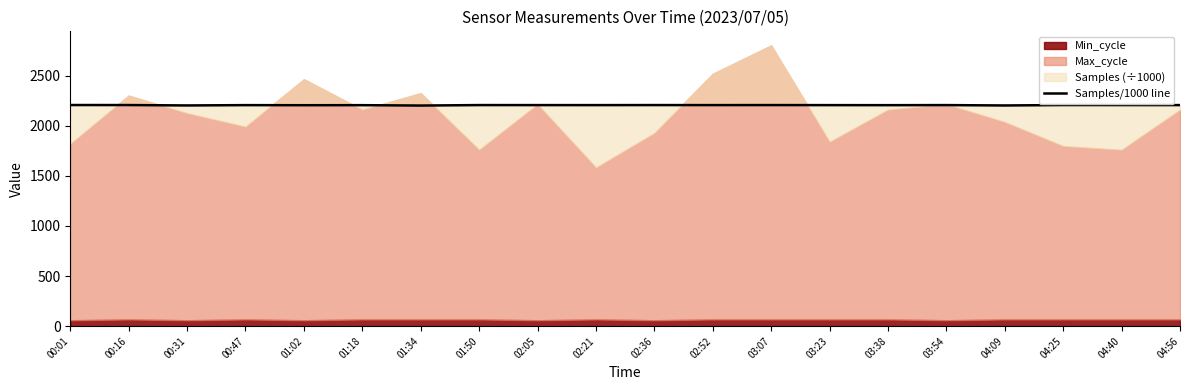

Reading right to left, extract all data points from this chart.

2205.2	2205.4	2205.7	2201.6	2205.2	2204.5	2204.9	2205.4	2205.1	2205.4	2205.1	2205.2	2205.4	2200.6	2204.5	2204.0	2204.9	2201.8	2205.6	2205.9